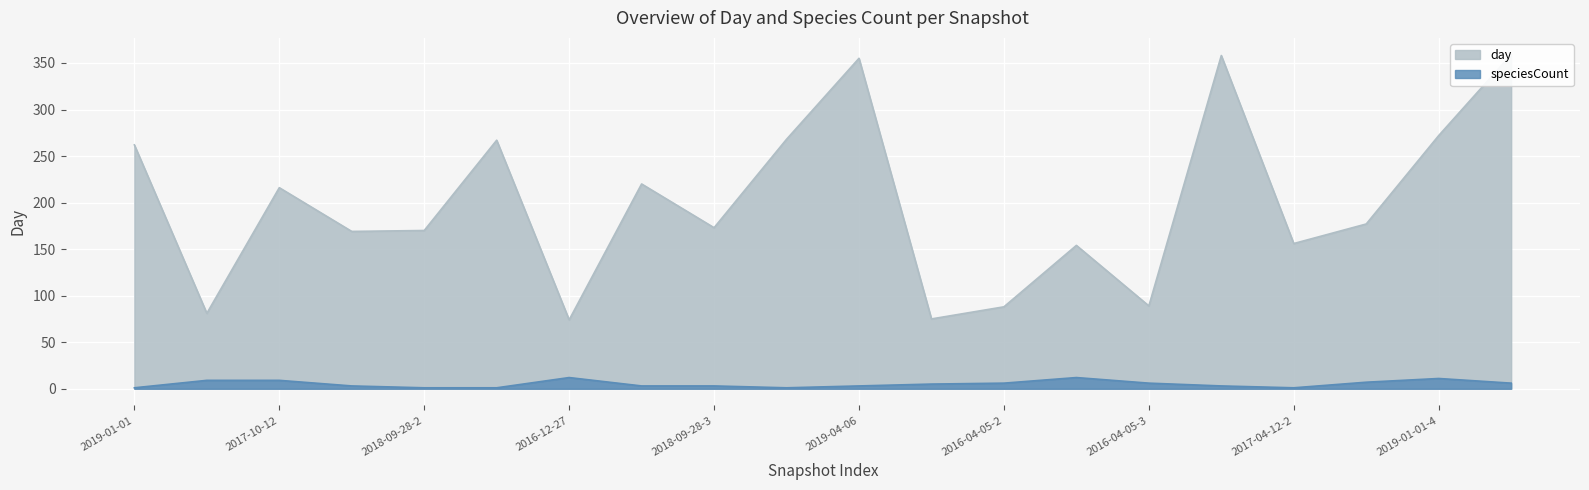

Between 2019-01-01 and 2019-01-01-2, which series saw the biggest shift?

day